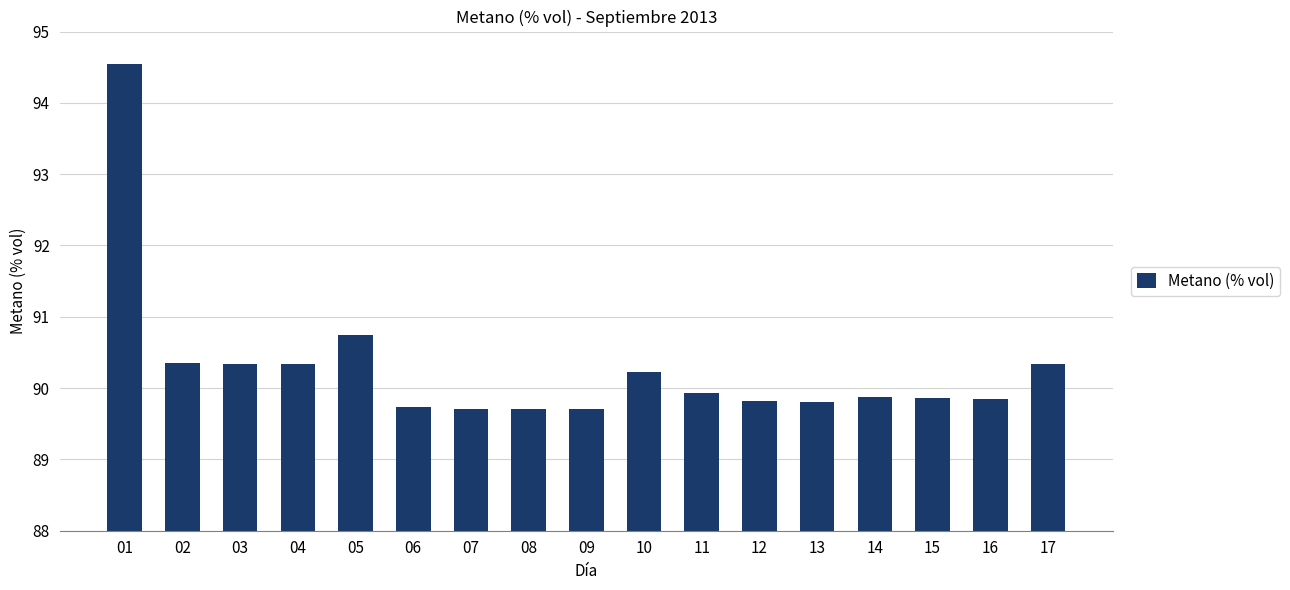

Approximately how many times larger is the value at 16 compared to 02?

1.0